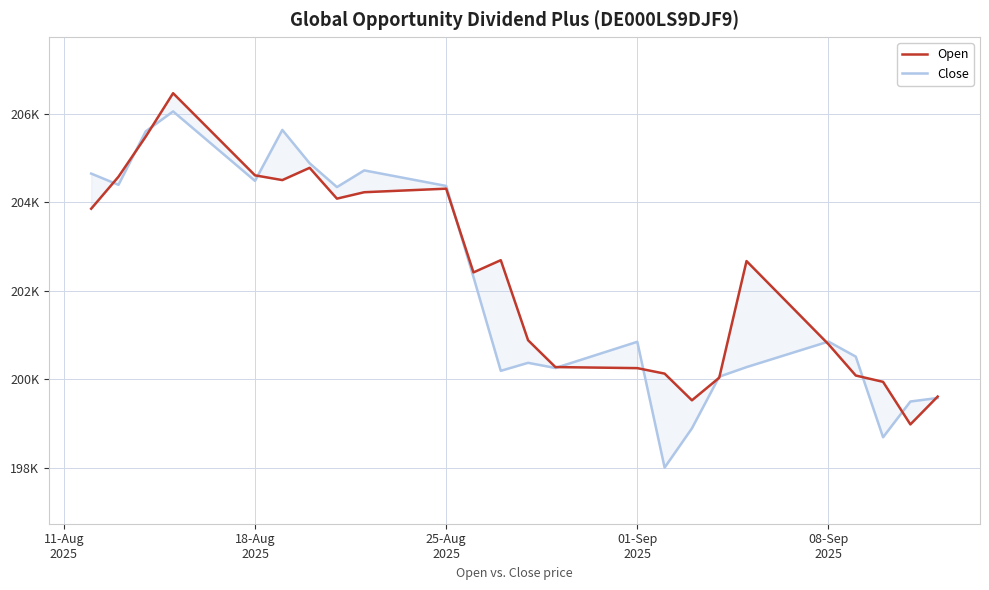

Where does the Close series first go above 200851?

11-Aug
2025